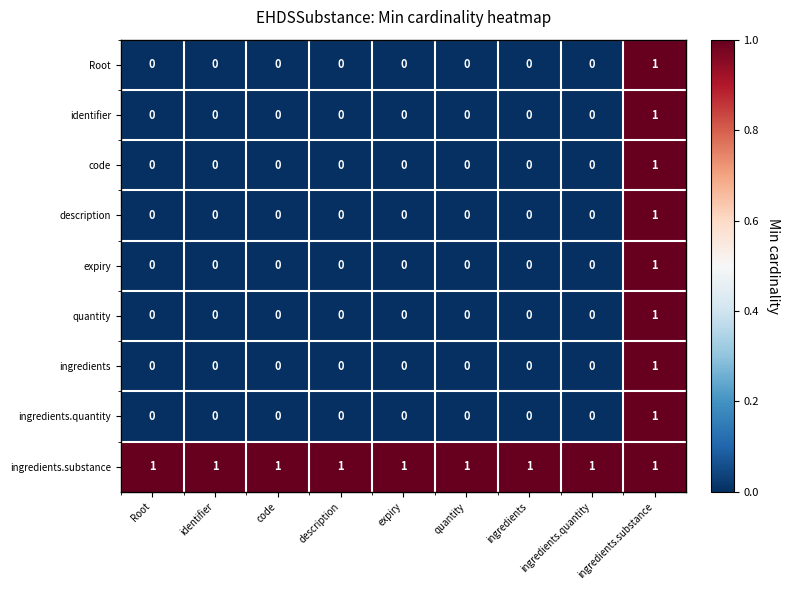

How many expiry values are between 0 and 1?

9